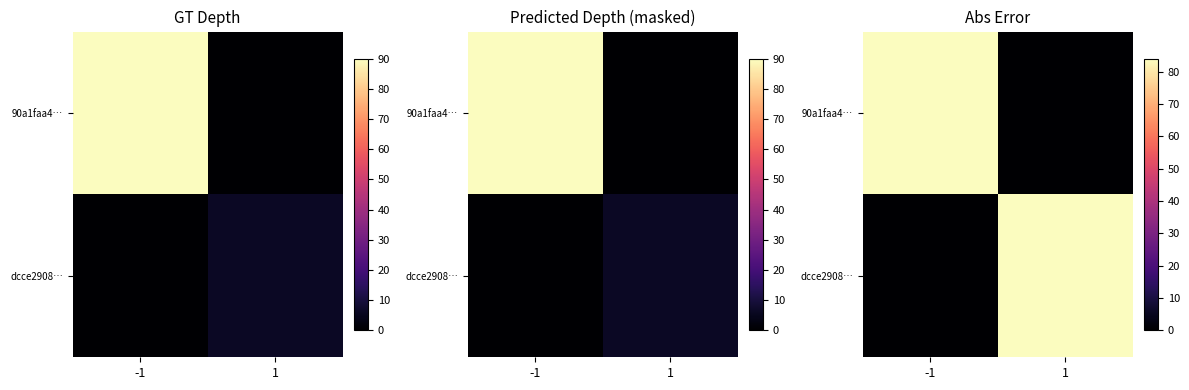

What is the difference between the maximum and minimum values in the 90a1faa4… series?

84